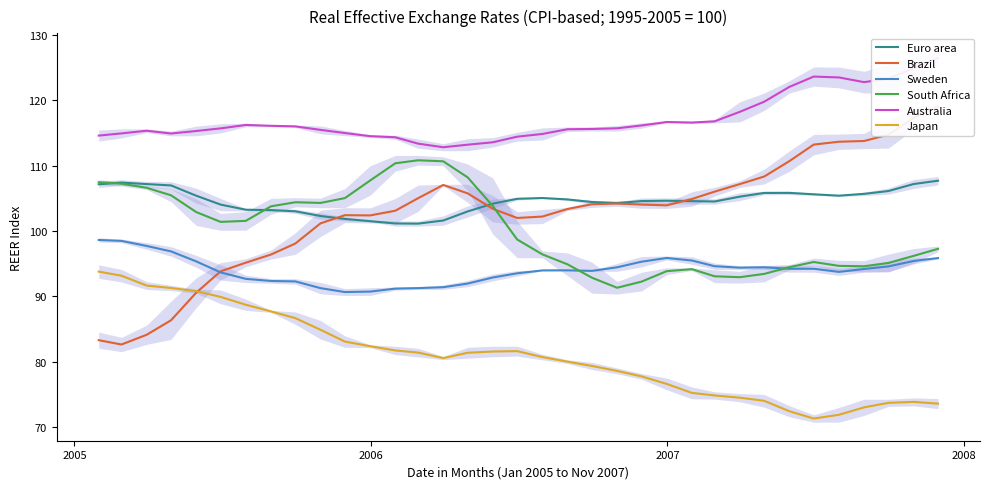

What is the minimum value for Euro area?

101.1